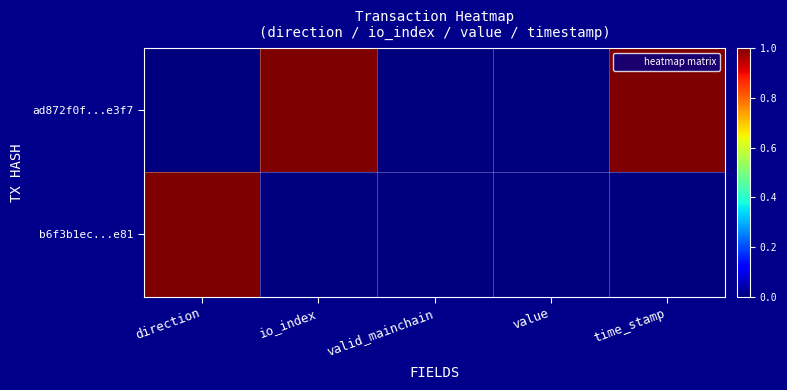

At time_stamp, list the series in order from smallest to largest.

b6f3b1ec...e81, ad872f0f...e3f7